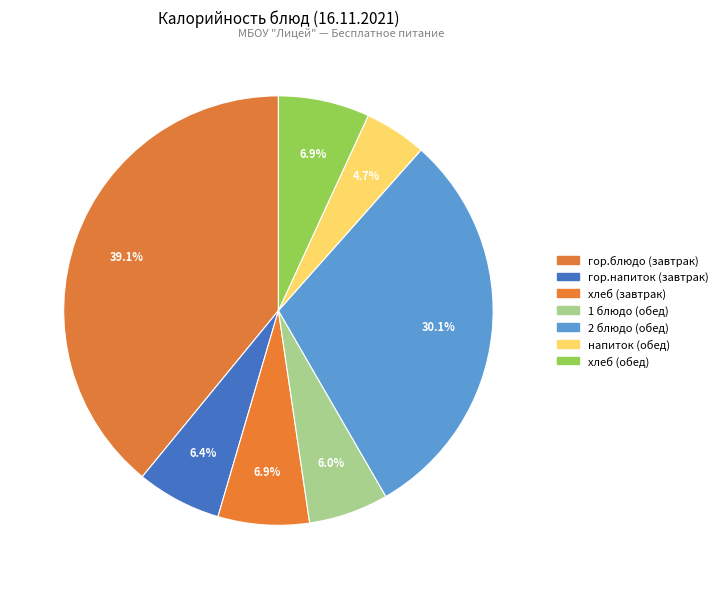

Is it true that 1 блюдо (обед) is 6% of the pie?

True